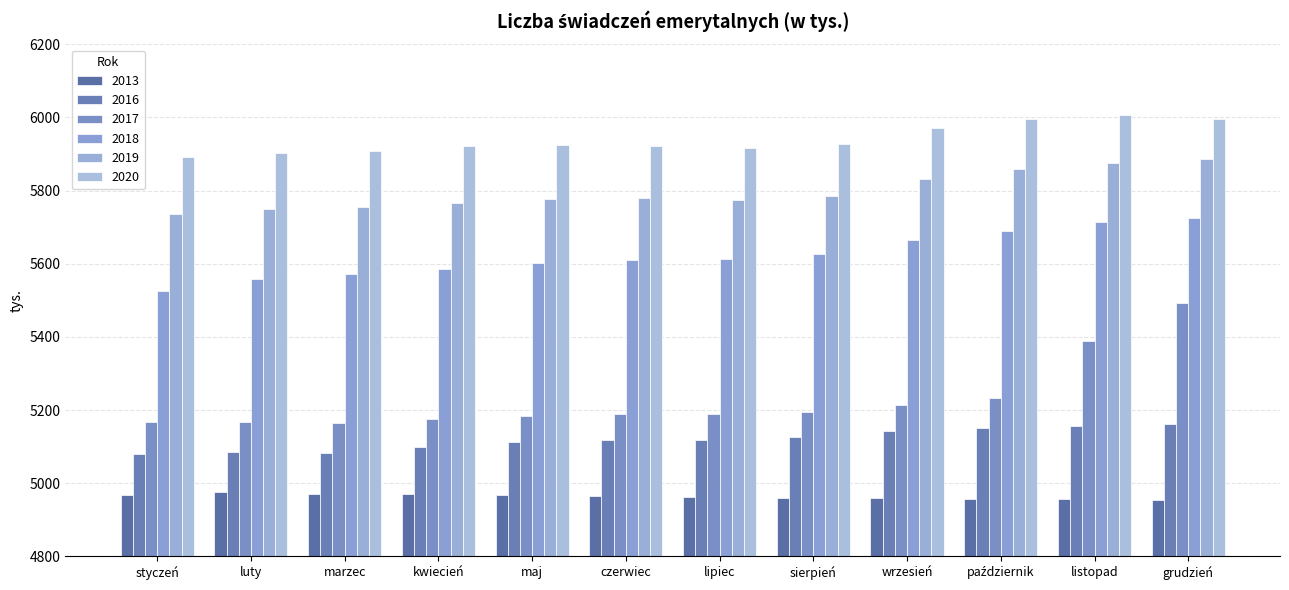

What is the value of the 2016 bar at the 11th from the left?

5155.7